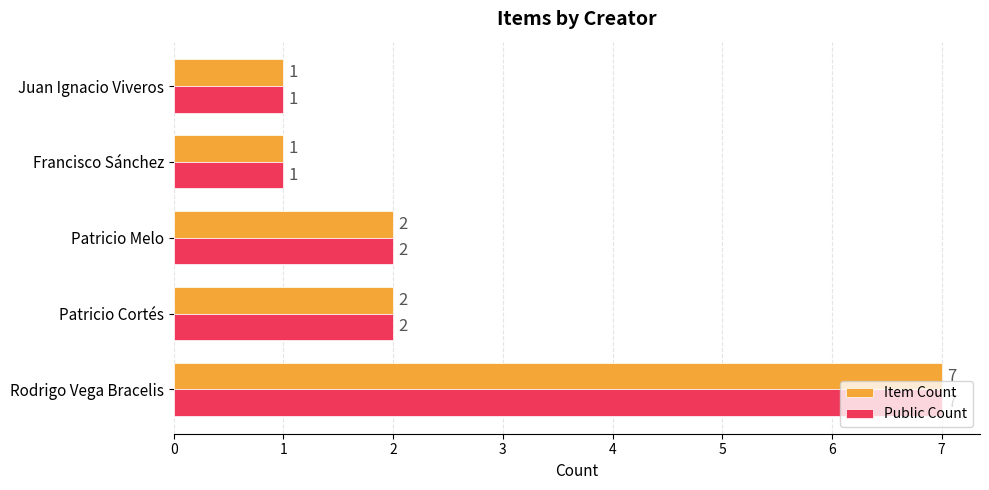

Read the Item Count value at Rodrigo Vega Bracelis.

7